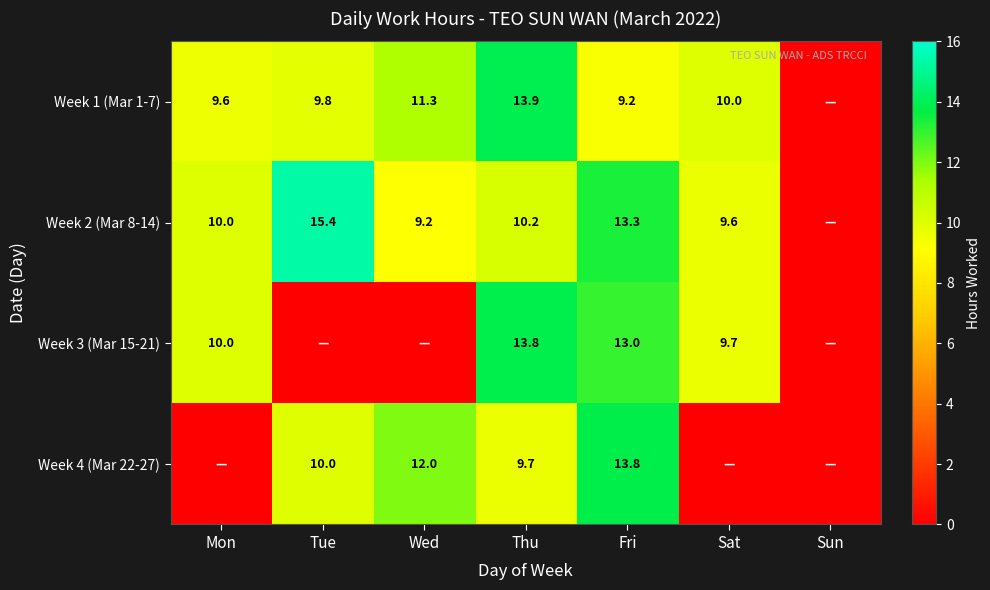

At which category is the sum across all series the highest?

Fri